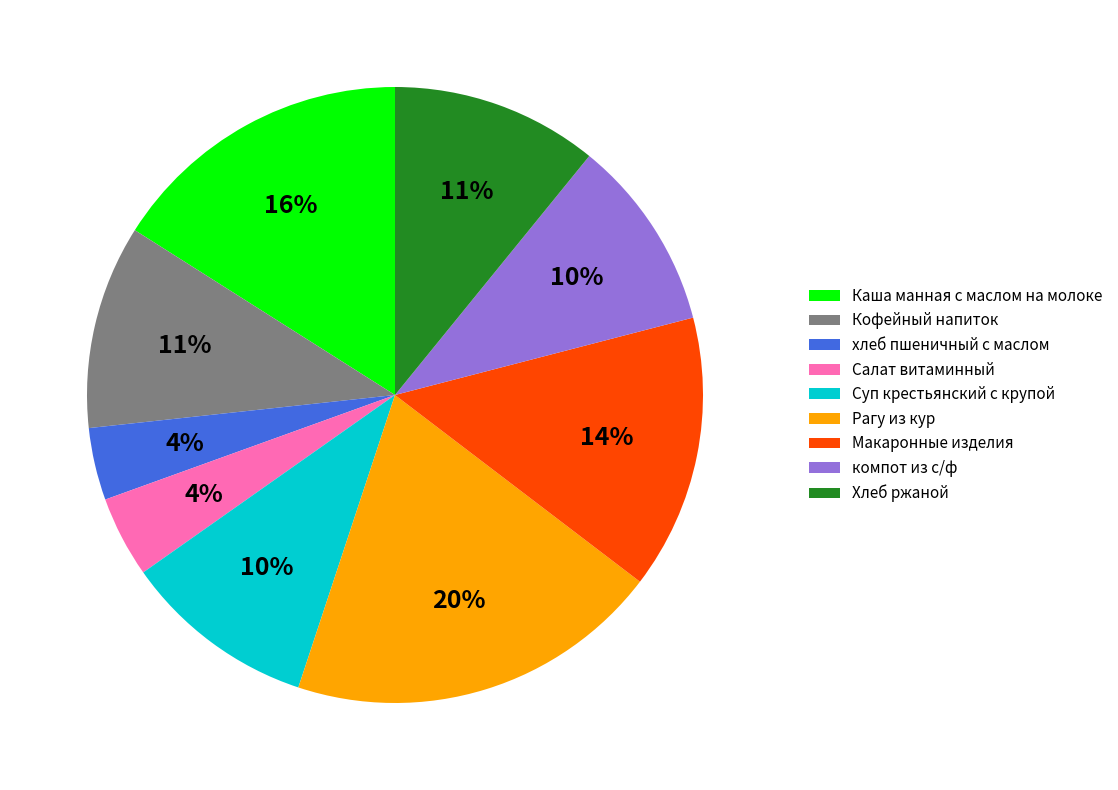

Count the number of slices in the pie.

9